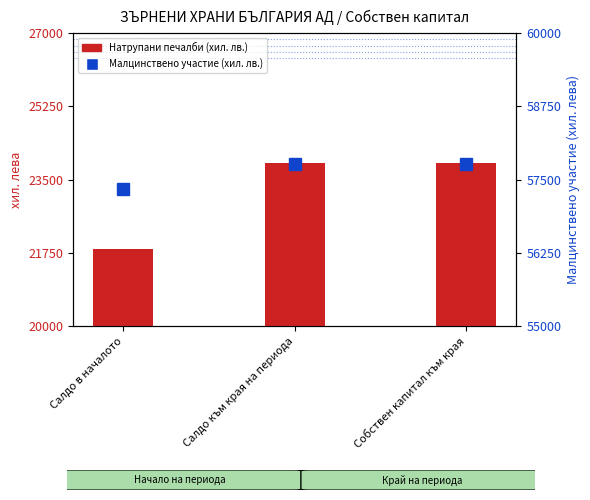

Reading left to right, extract all data points from this chart.

Салдо в началото=57331	Салдо към края на периода=57769	Собствен капитал към края=57769